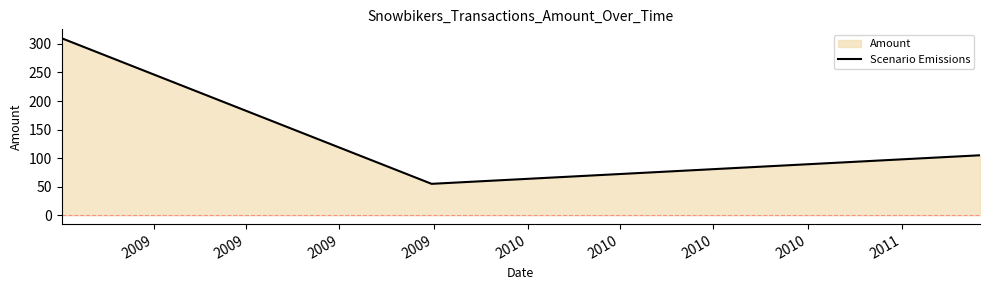

What is the maximum value shown in the chart?

310